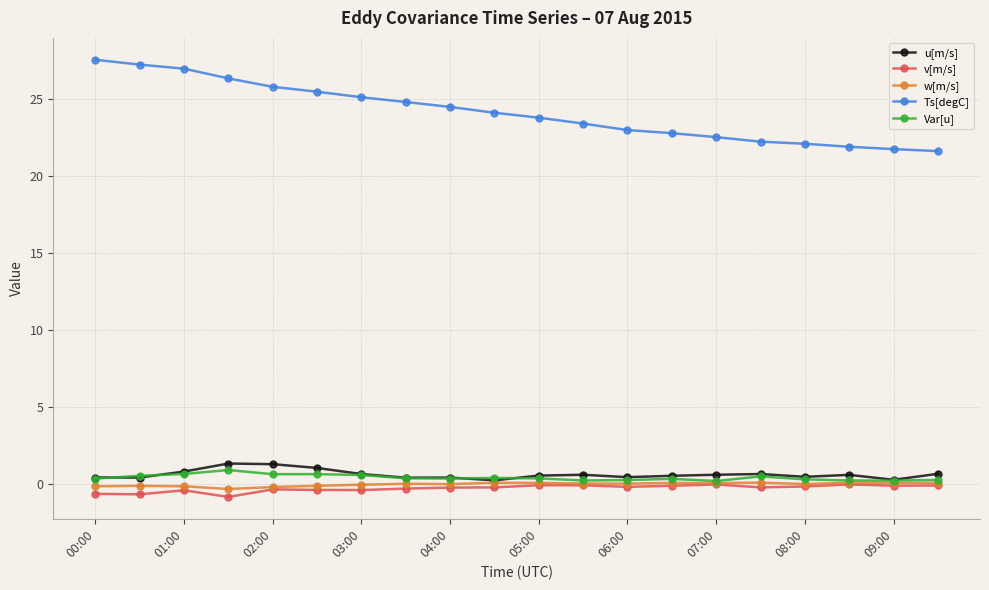

What is the value of the Var[u] point at the 7th from the left?

0.6